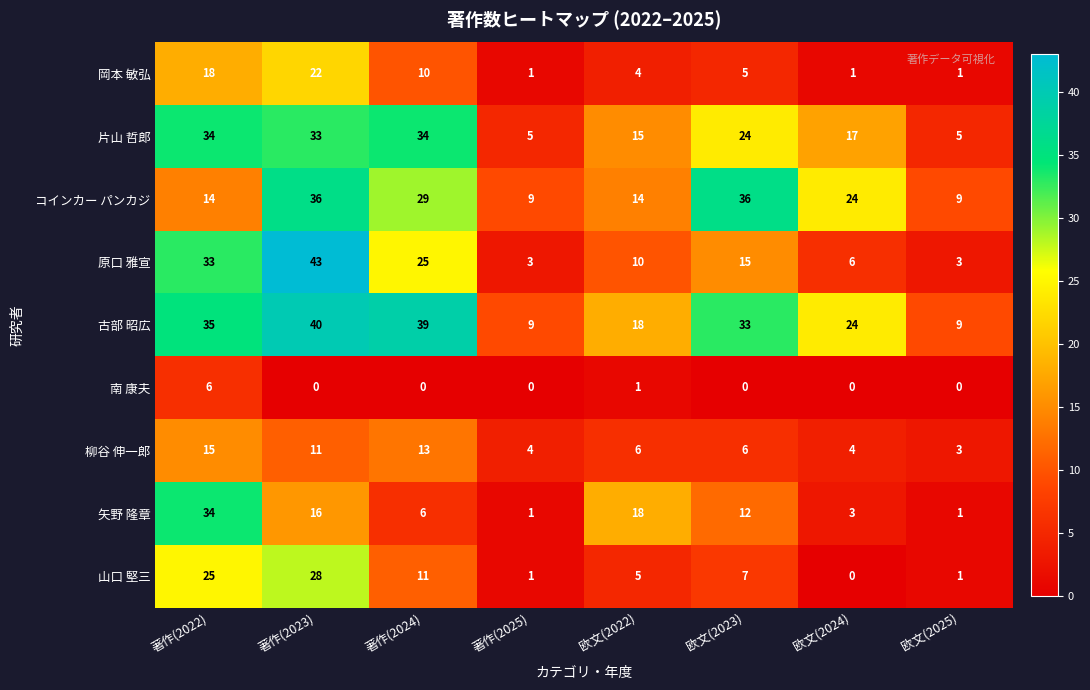

Rank the series at 欧文(2023) from highest to lowest value.

コインカー パンカジ, 古部 昭広, 片山 哲郎, 原口 雅宣, 矢野 隆章, 山口 堅三, 柳谷 伸一郎, 岡本 敏弘, 南 康夫